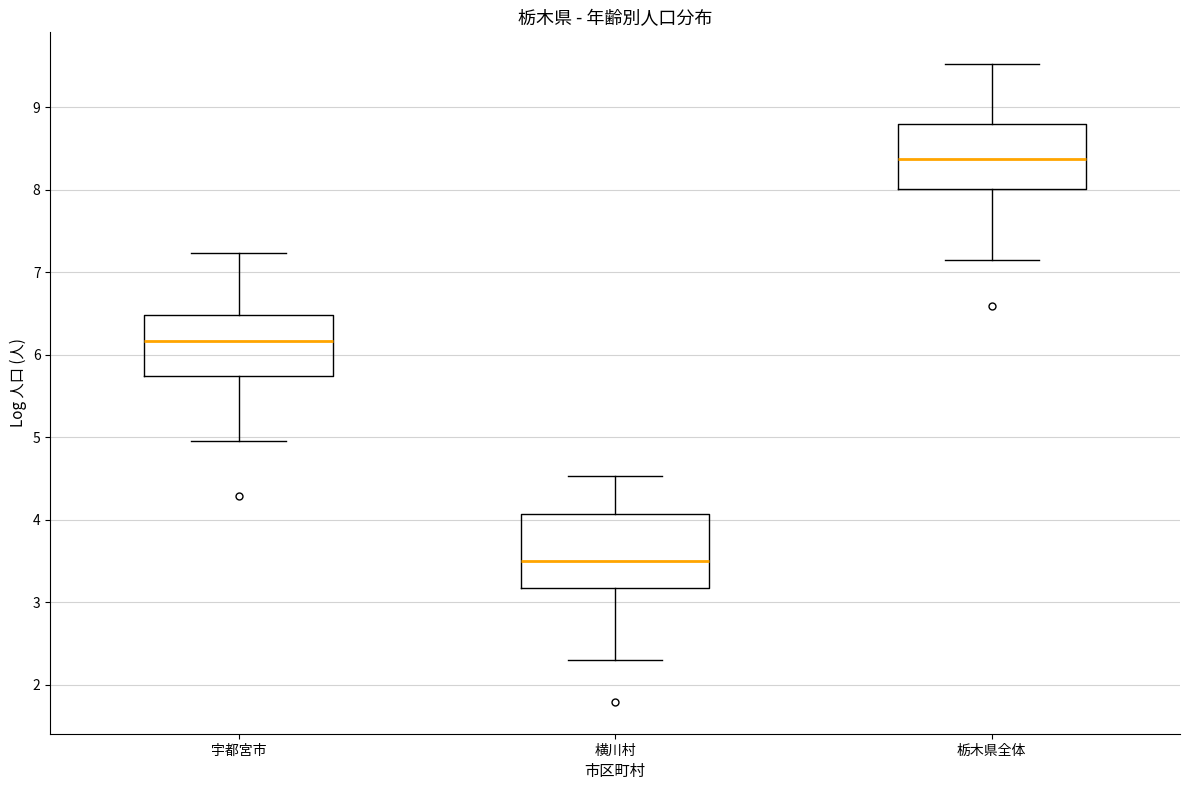

Which box is the tallest, from its lower edge to its upper edge?

横川村